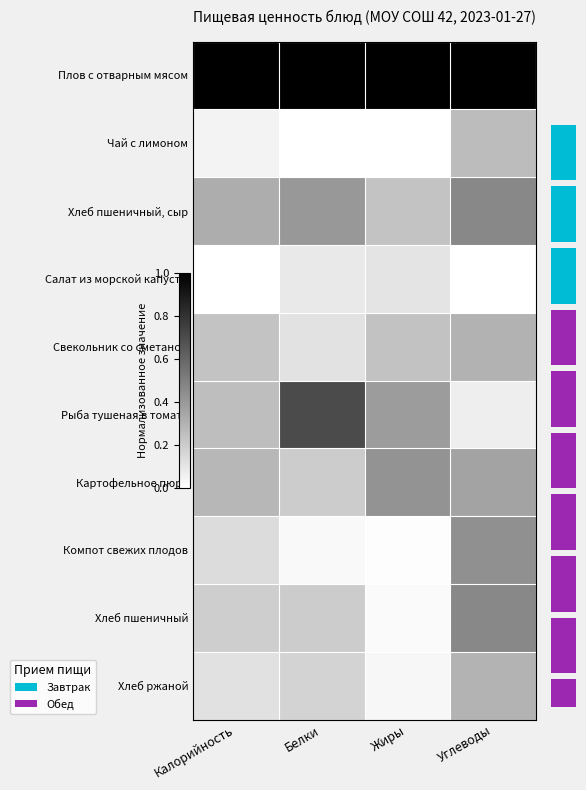

The Компот свежих плодов series shows 0.0 at Белки. True or false?

False